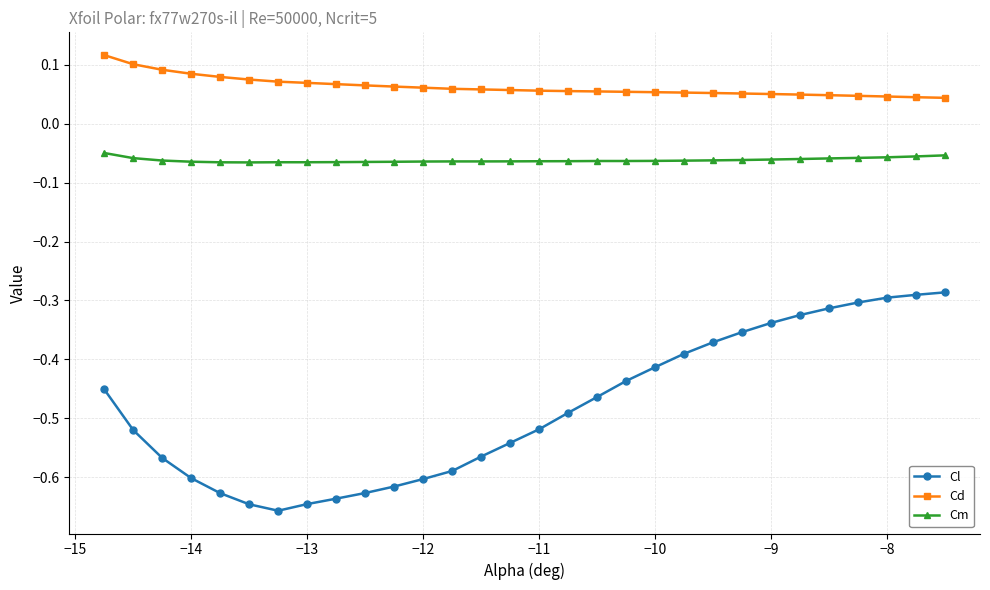

List the series in order of their overall mean, highest first.

Cd, Cm, Cl